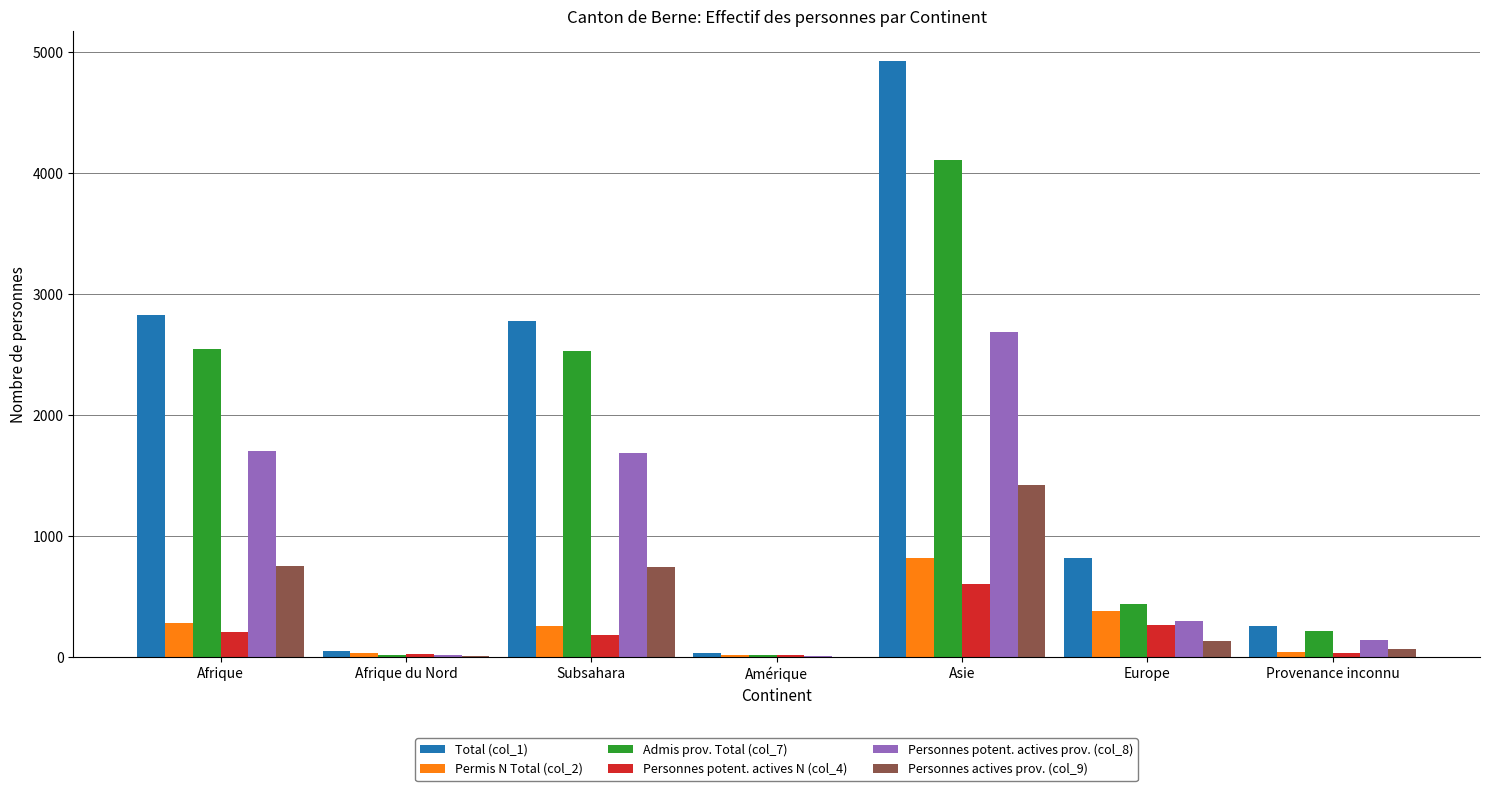

What is the spread (max minus min) of values at Afrique du Nord?

38